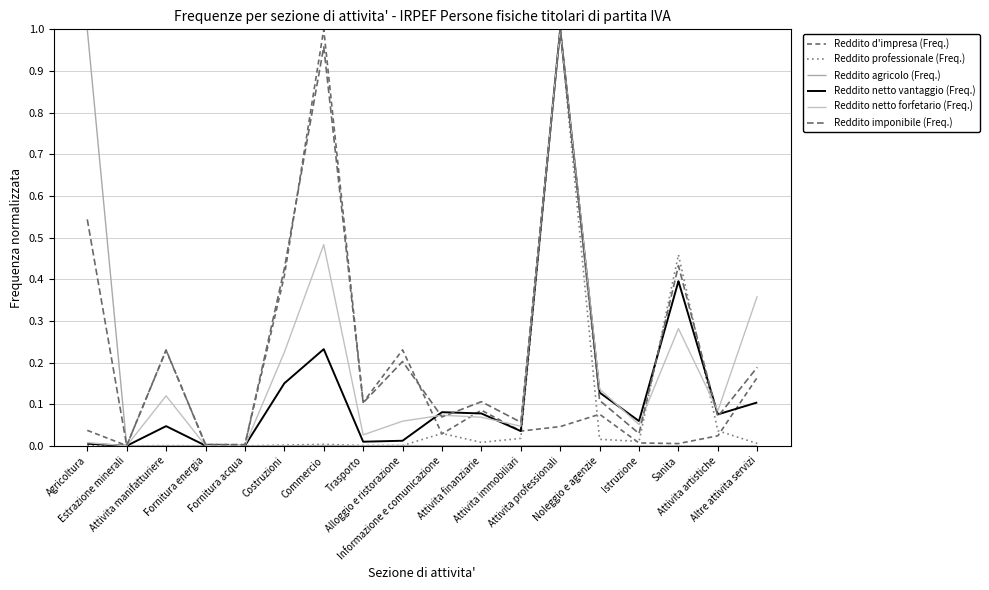

What is the label of the 13th point from the left?

Attivita professionali